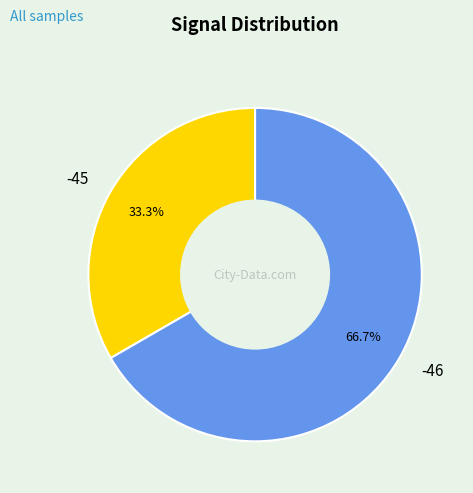

What is the ratio of the value at -46 to the value at -45?

2.0